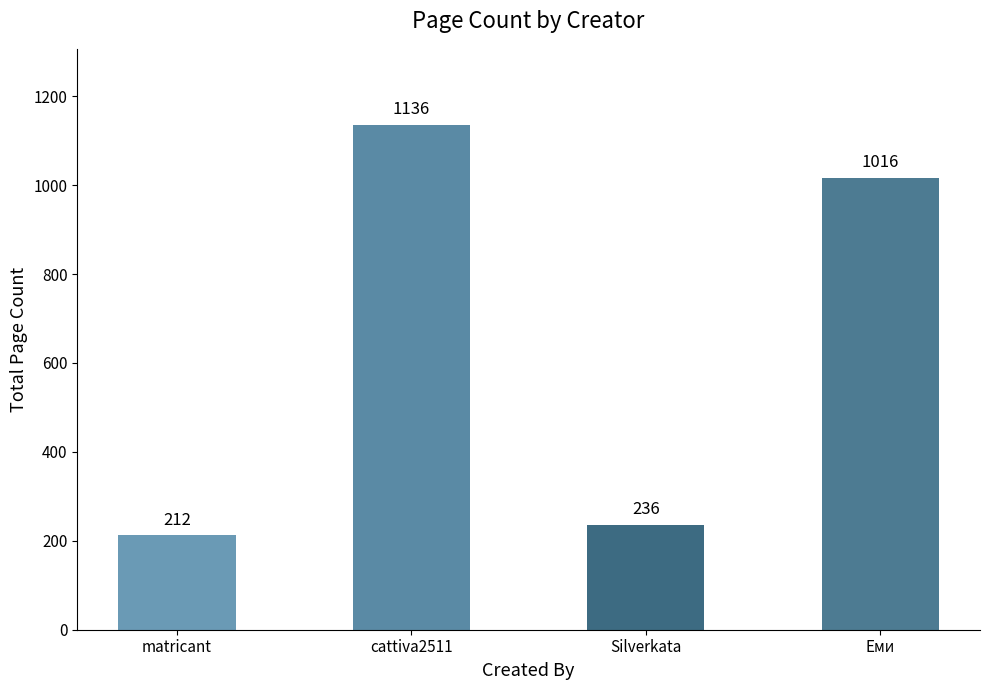

How many series are shown in this chart?

1